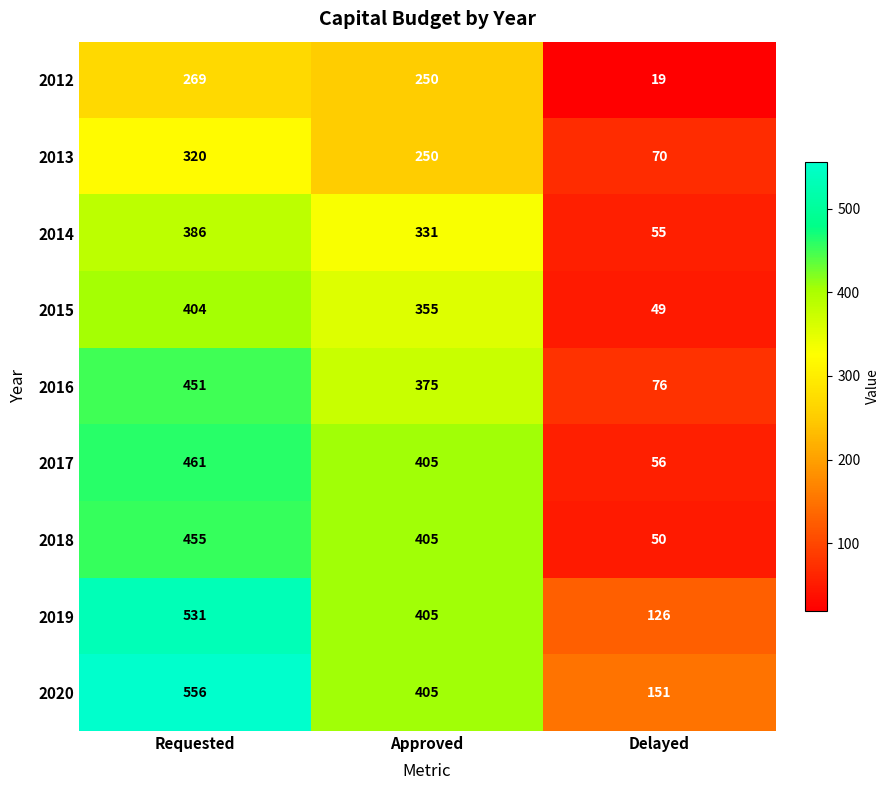

What is the total value across all series at Delayed?

652